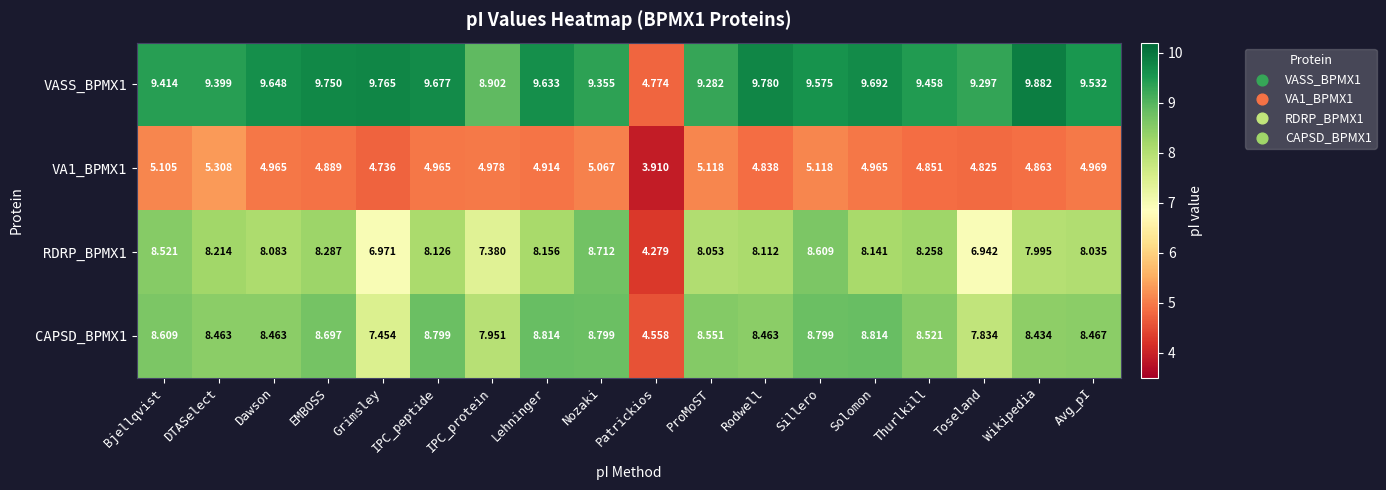

Which series has the largest range (max minus min)?

VASS_BPMX1